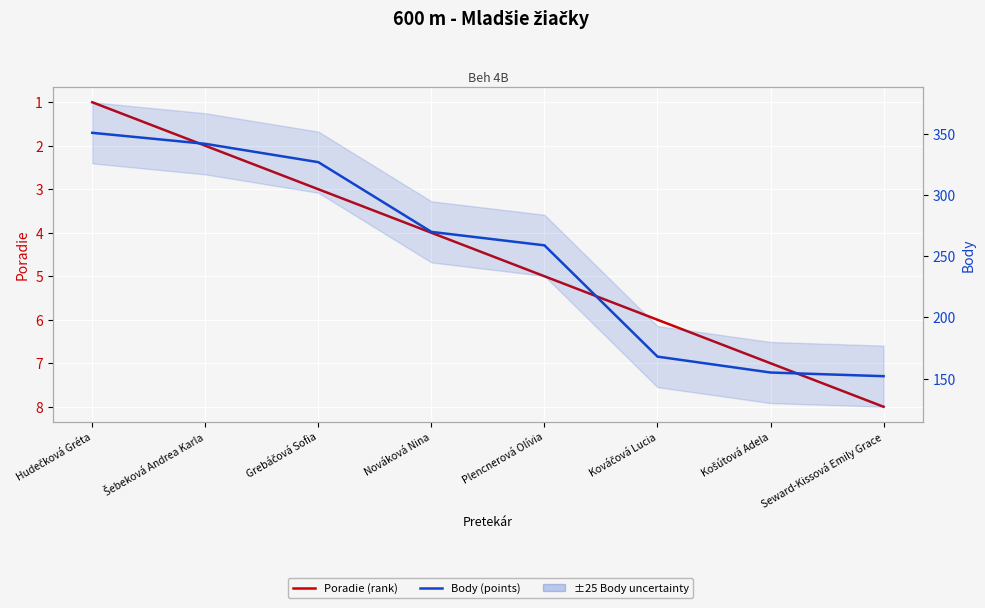

Reading left to right, list all the values displayed in this chart.

Poradie (rank): 1	2	3	4	5	6	7	8
Body (points): 351	342	327	270	259	168	155	152